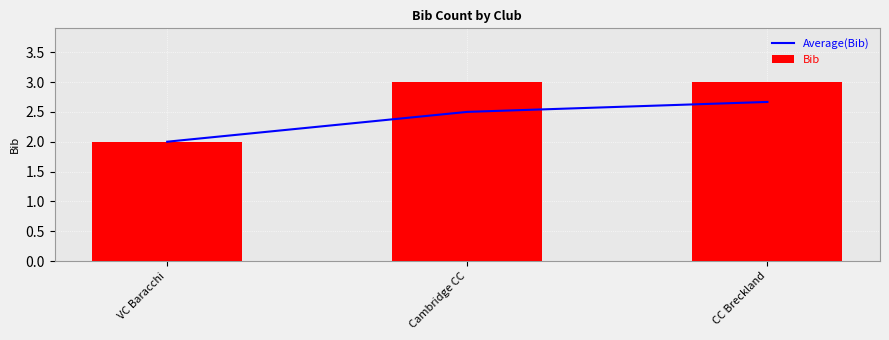

What is the average value of the Bib series?

2.7